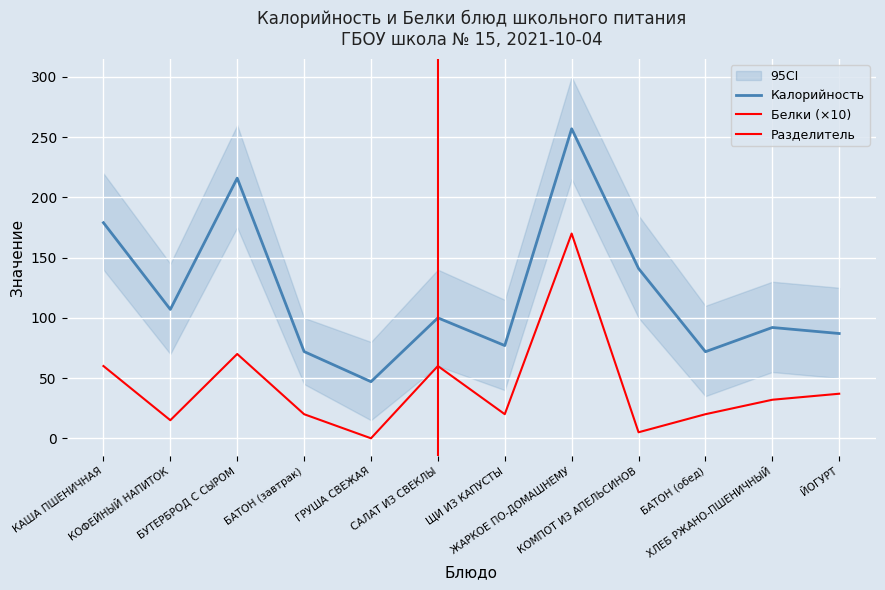

List the labels in order of Белки value, smallest first.

ГРУША СВЕЖАЯ, КОМПОТ ИЗ АПЕЛЬСИНОВ, КОФЕЙНЫЙ НАПИТОК, БАТОН (завтрак), ЩИ ИЗ КАПУСТЫ, БАТОН (обед), ХЛЕБ РЖАНО-ПШЕНИЧНЫЙ, ЙОГУРТ, КАША ПШЕНИЧНАЯ, САЛАТ ИЗ СВЕКЛЫ, БУТЕРБРОД С СЫРОМ, ЖАРКОЕ ПО-ДОМАШНЕМУ